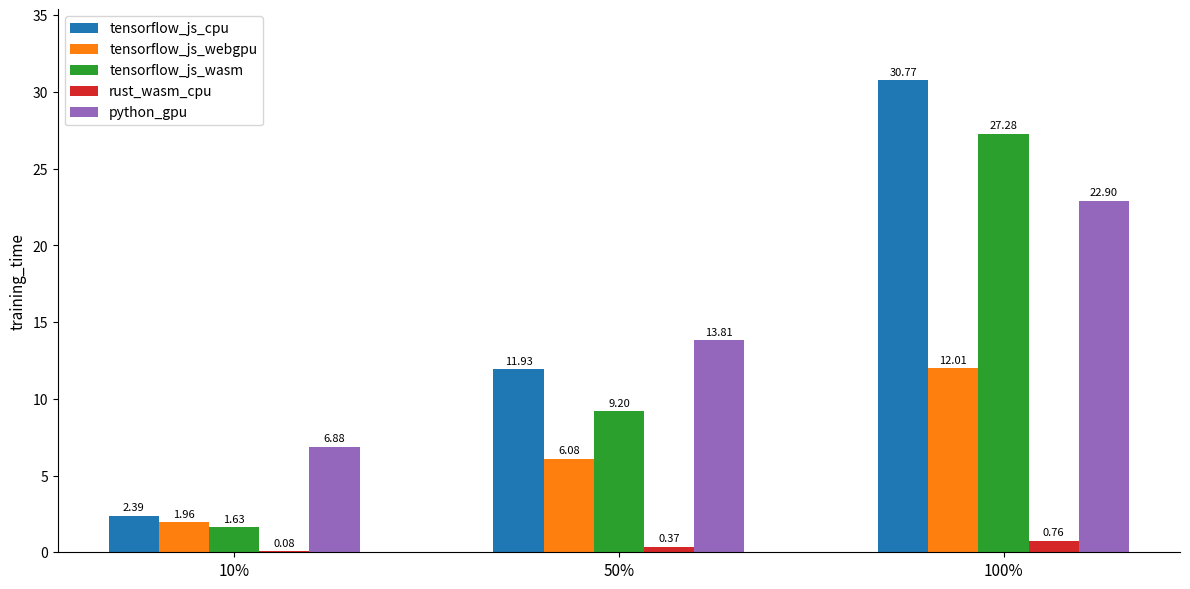

How many values in the tensorflow_js_wasm series exceed 9?

2